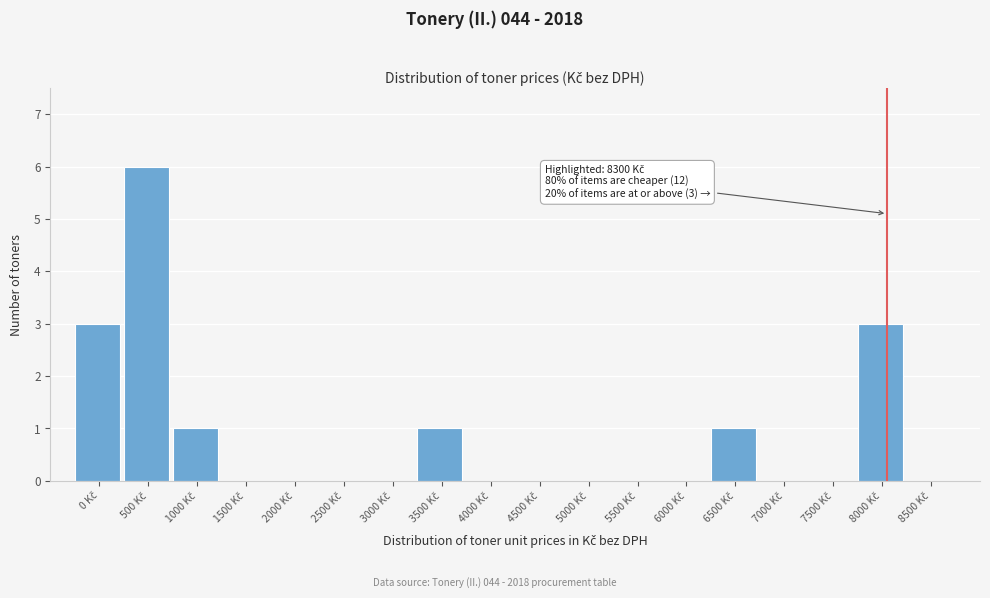

What is the greatest value displayed?

6